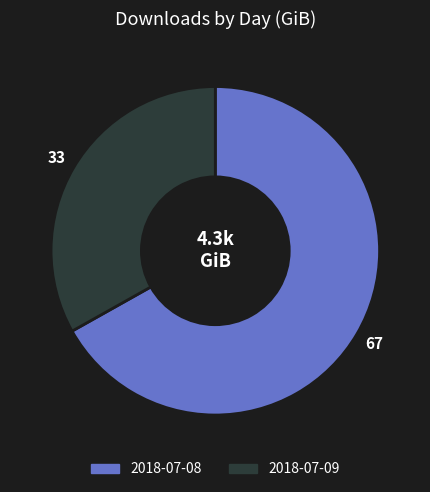

How many segments does this pie chart have?

2